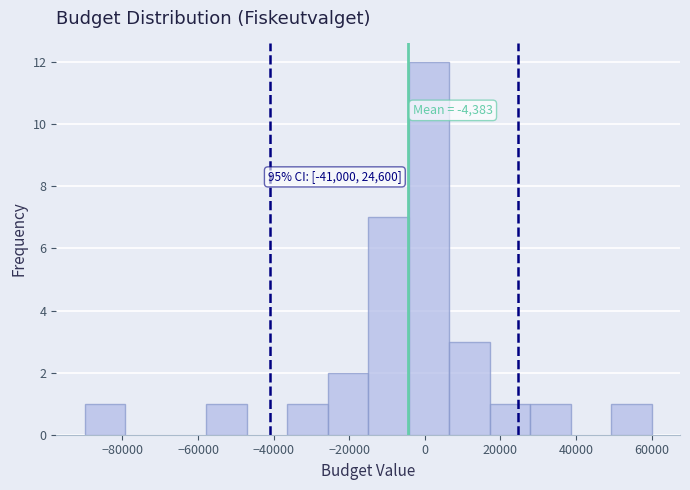

Which range on the x-axis has the tallest bar?

-4000 to 6000